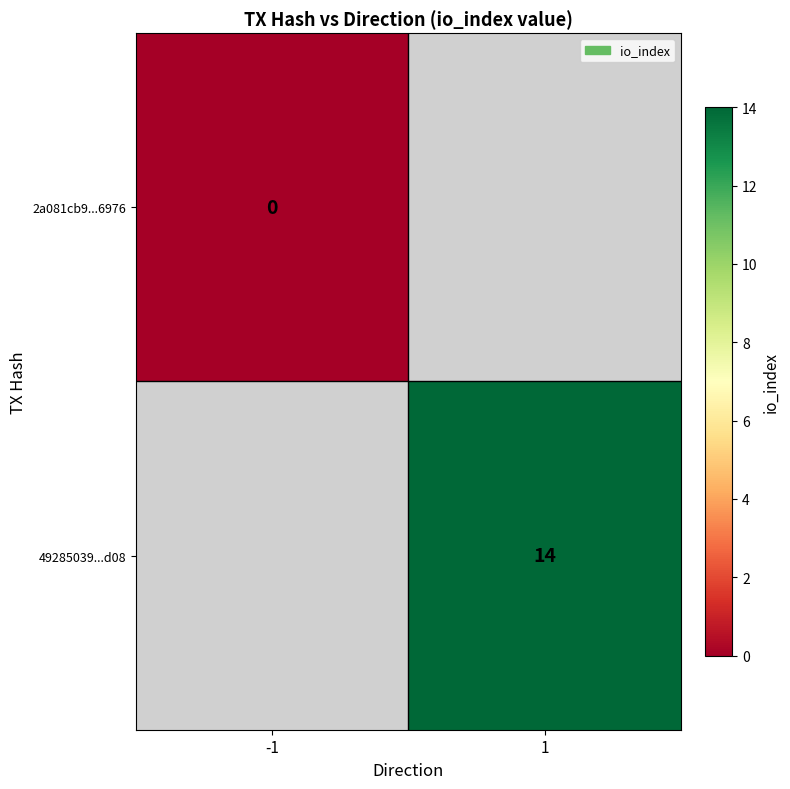

Count the number of categories in the chart.

2